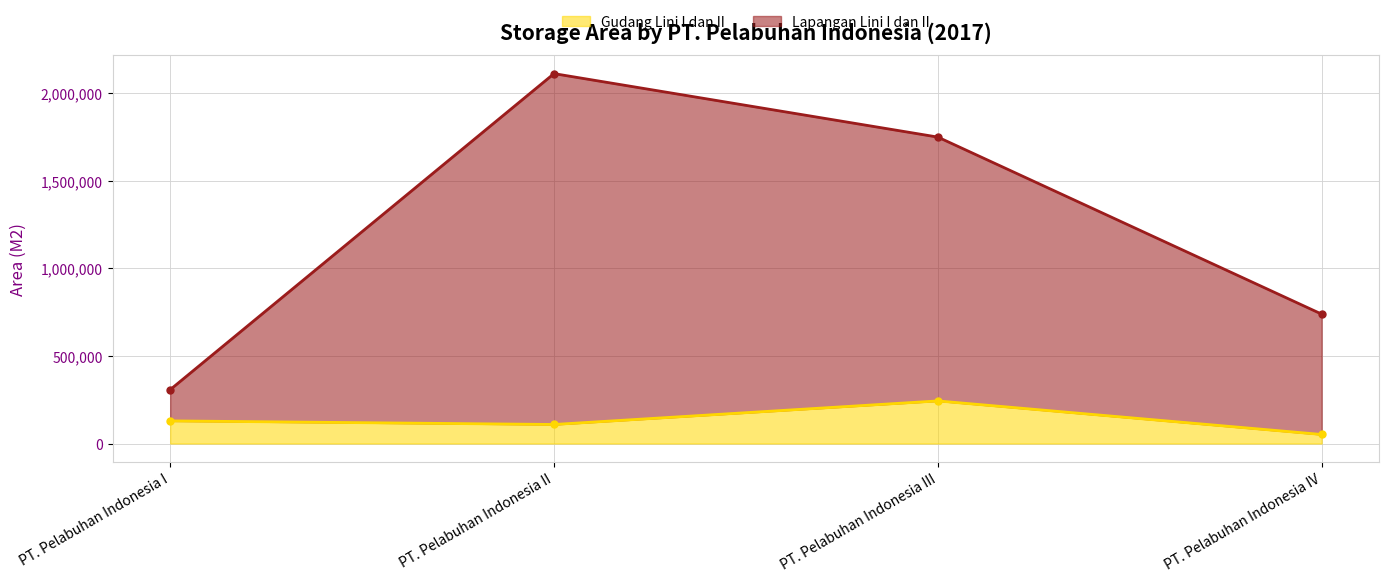

Which category has the highest value in the Lapangan Lini I dan II series?

PT. Pelabuhan Indonesia II